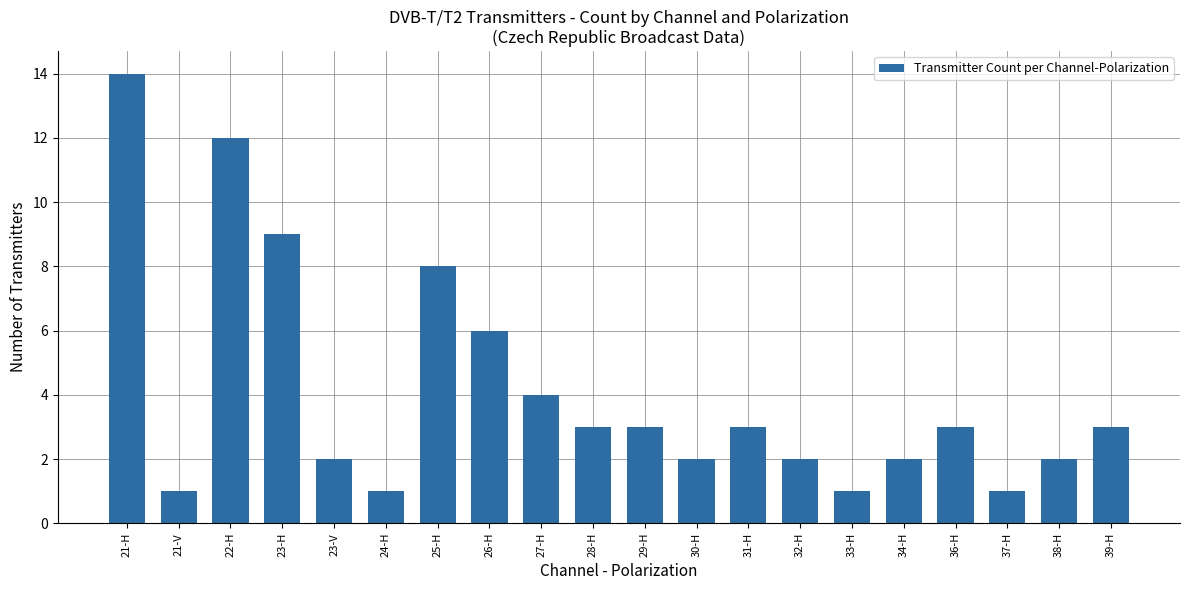

Reading left to right, extract all data points from this chart.

21-H=14	21-V=1	22-H=12	23-H=9	23-V=2	24-H=1	25-H=8	26-H=6	27-H=4	28-H=3	29-H=3	30-H=2	31-H=3	32-H=2	33-H=1	34-H=2	36-H=3	37-H=1	38-H=2	39-H=3